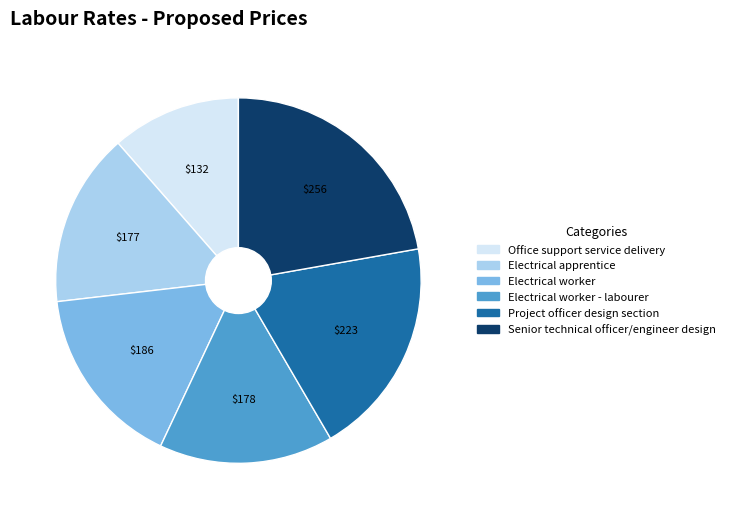

Does any single category account for the majority?

No